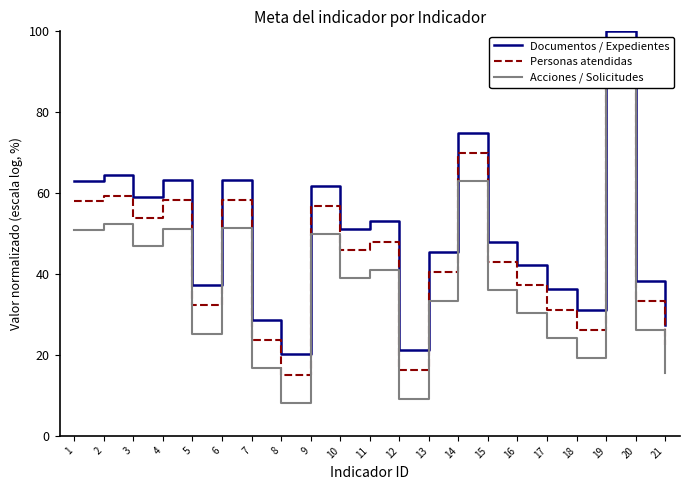

How many interior local peaks does the Documentos / Expedientes series have?

7